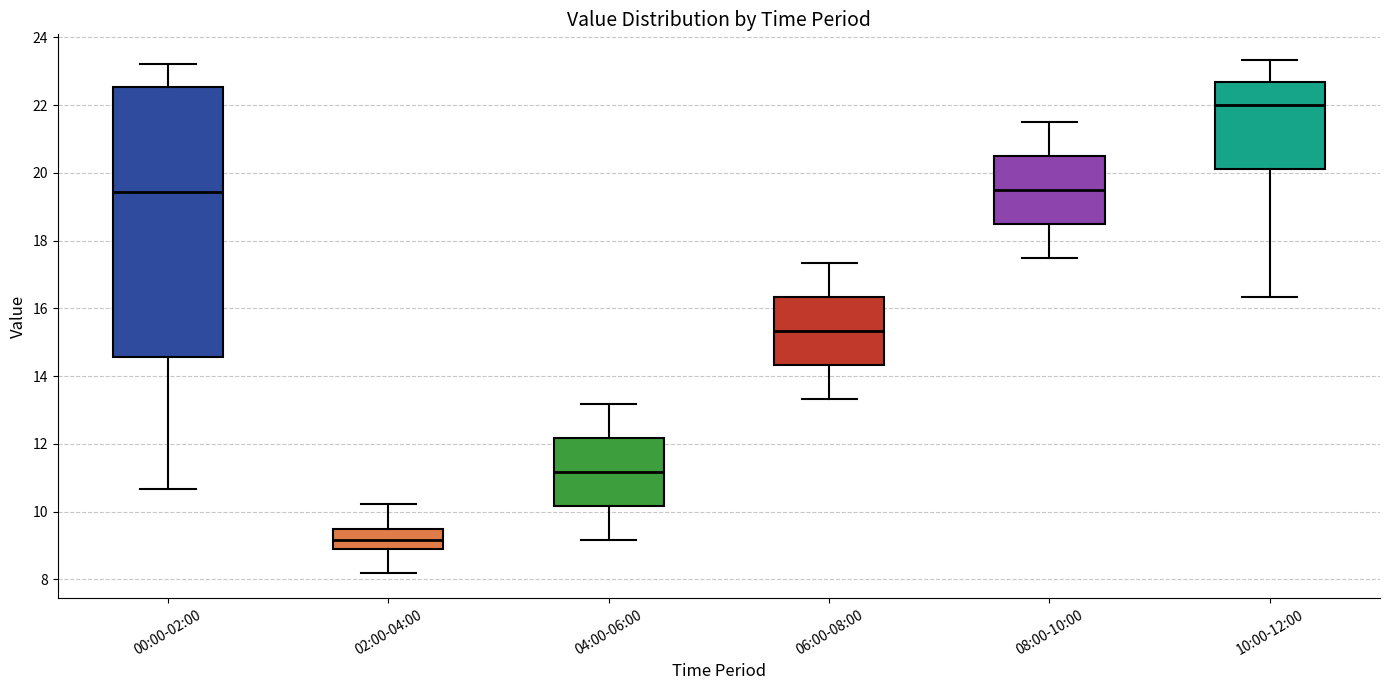

Reading left to right, read every box against the y-axis: the position of its median line, the range the box covers, and the ends of its whiskers. The values are not printed on the chart, so give them approximately, as read against the axis.

00:00-02:00: median 19.4, box 14.6 to 22.6, whiskers 10.6 to 23.2
02:00-04:00: median 9.2, box 9.0 to 9.6, whiskers 8.2 to 10.2
04:00-06:00: median 11.2, box 10.2 to 12.2, whiskers 9.2 to 13.2
06:00-08:00: median 15.4, box 14.4 to 16.4, whiskers 13.4 to 17.4
08:00-10:00: median 19.6, box 18.6 to 20.6, whiskers 17.6 to 21.6
10:00-12:00: median 22.0, box 20.2 to 22.6, whiskers 16.4 to 23.4